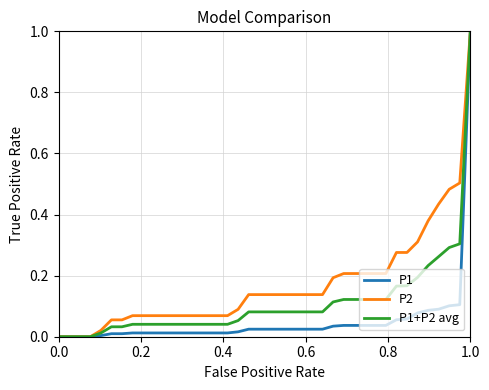

Which series has the largest total across all categories?

P2